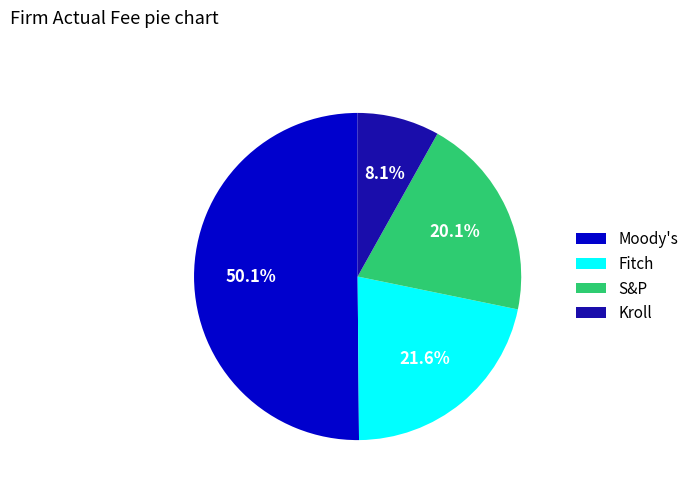

Is it true that S&P is 15% of the pie?

False